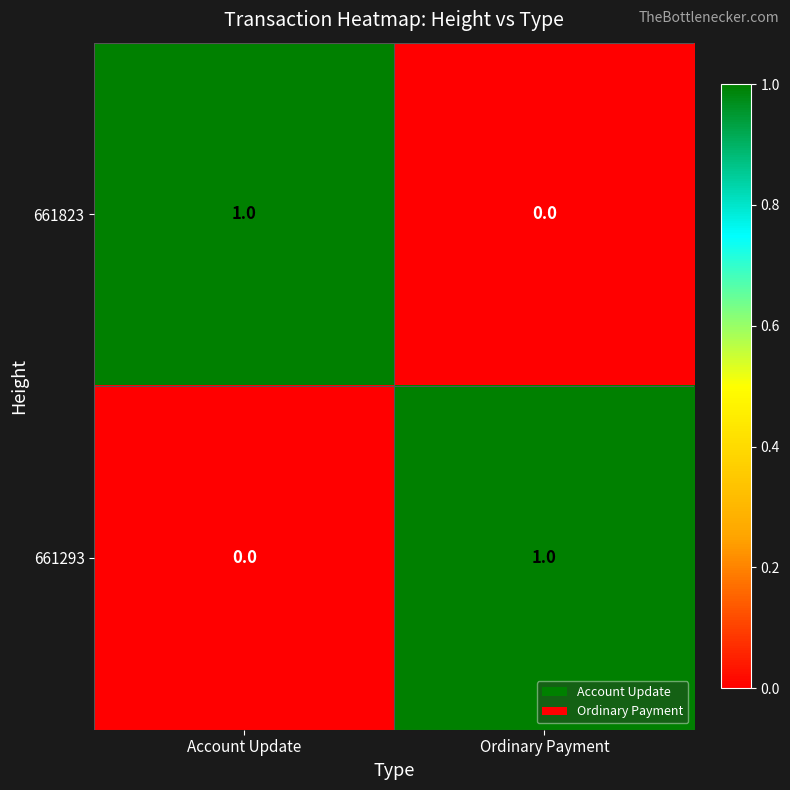

Is it true that 661823 equals 1 at Account Update?

True